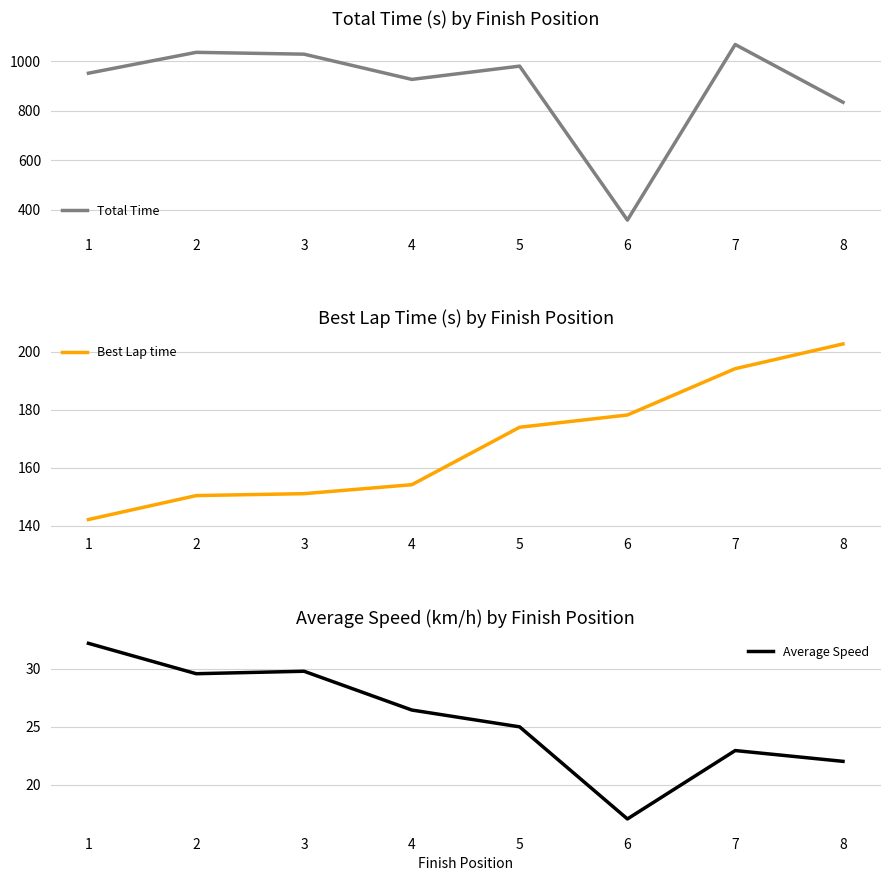

Reading right to left, extract all data points from this chart.

Total Time: 8=833.9	7=1066.8	6=358.7	5=979.6	4=926.1	3=1027.8	2=1035.2	1=951.1
Best Lap time: 8=202.6	7=194.1	6=178.2	5=173.9	4=154.2	3=151.1	2=150.4	1=142.2
Average Speed: 8=22.0	7=22.9	6=17.1	5=25.0	4=26.4	3=29.8	2=29.6	1=32.2